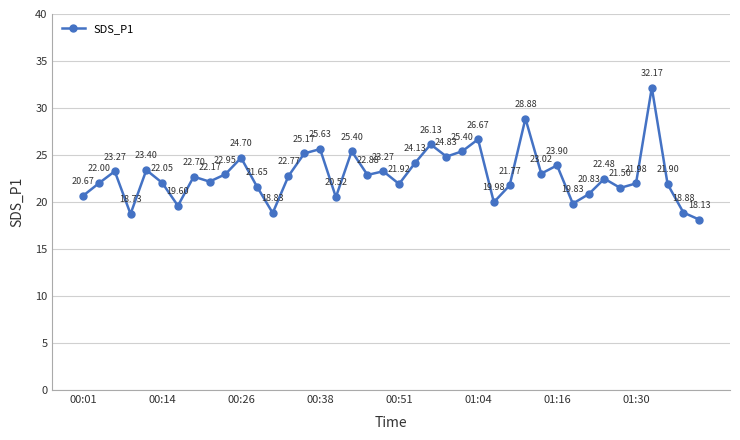

How many interior local valleys (lower than both neighbors) does the data have?

12